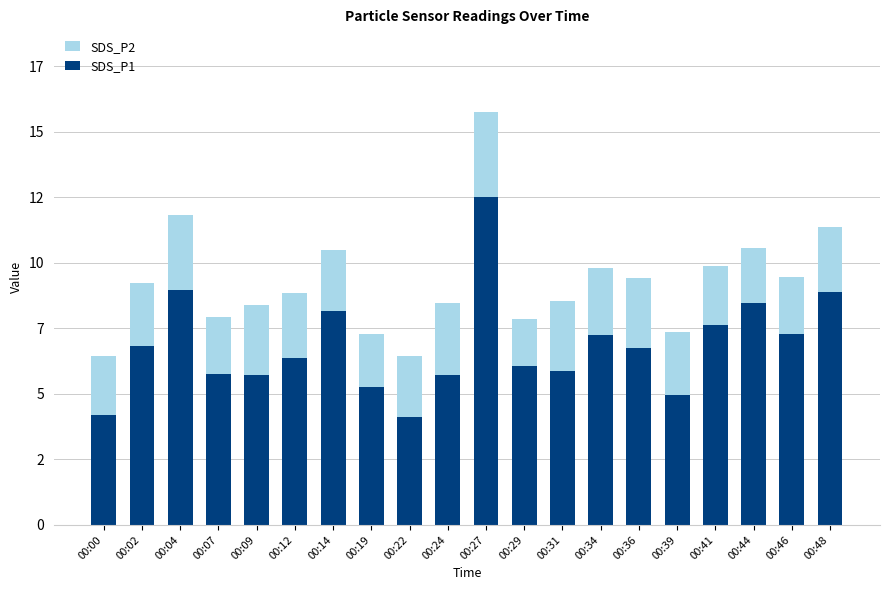

What is the minimum value shown in the chart?

4.1